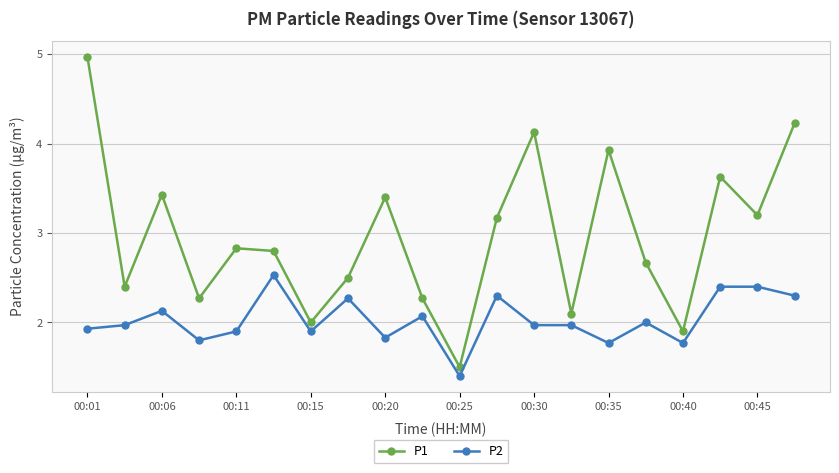

What is the highest value of the P1 series?

5.0